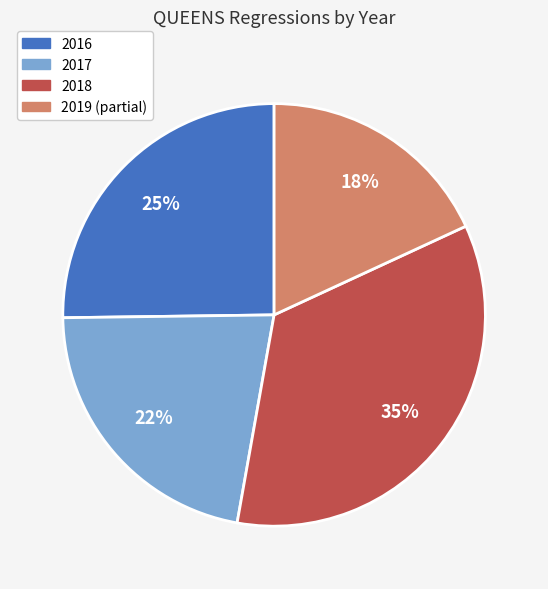

To the nearest percent, what percentage of the pie is 2019 (partial)?

18%